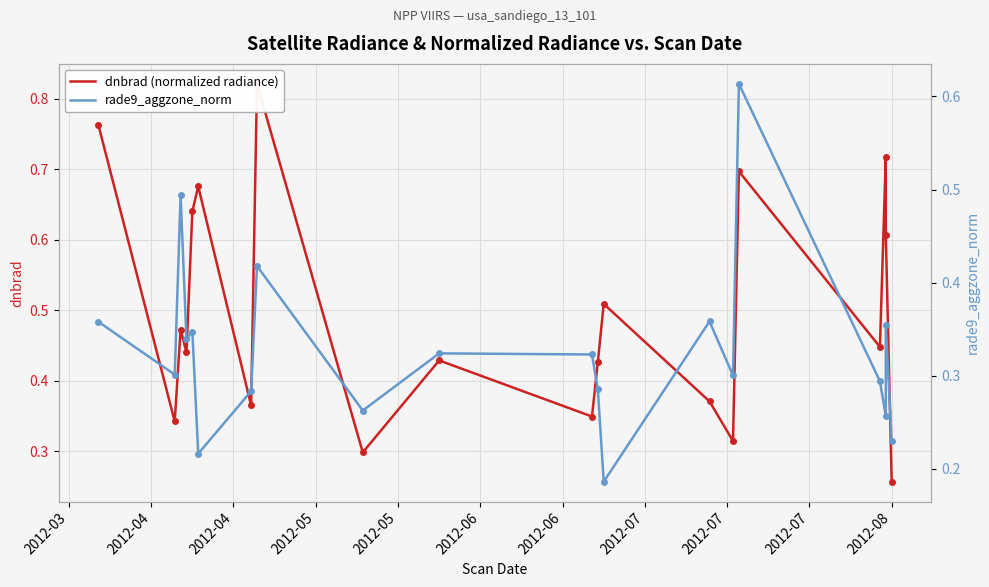

Read the dnbrad (normalized radiance) value at 2012-05.

0.4